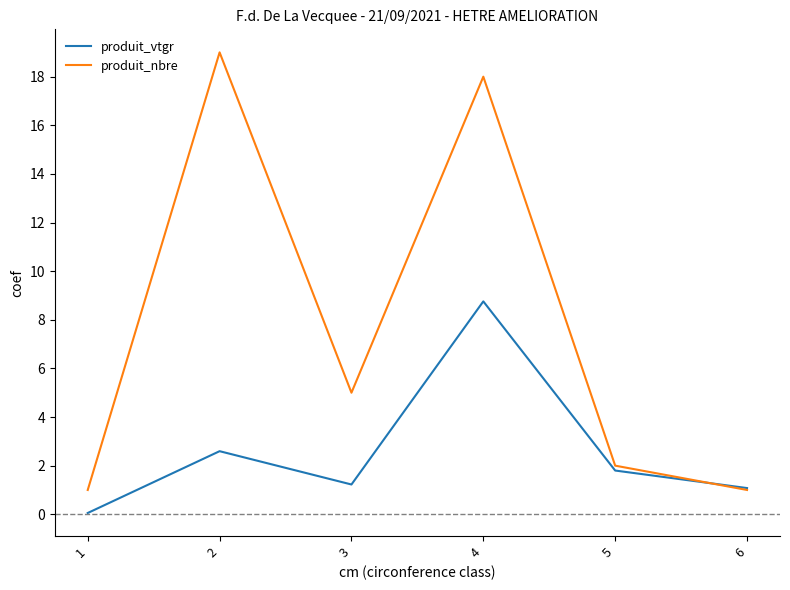

At which category does produit_vtgr reach its first local peak?

2